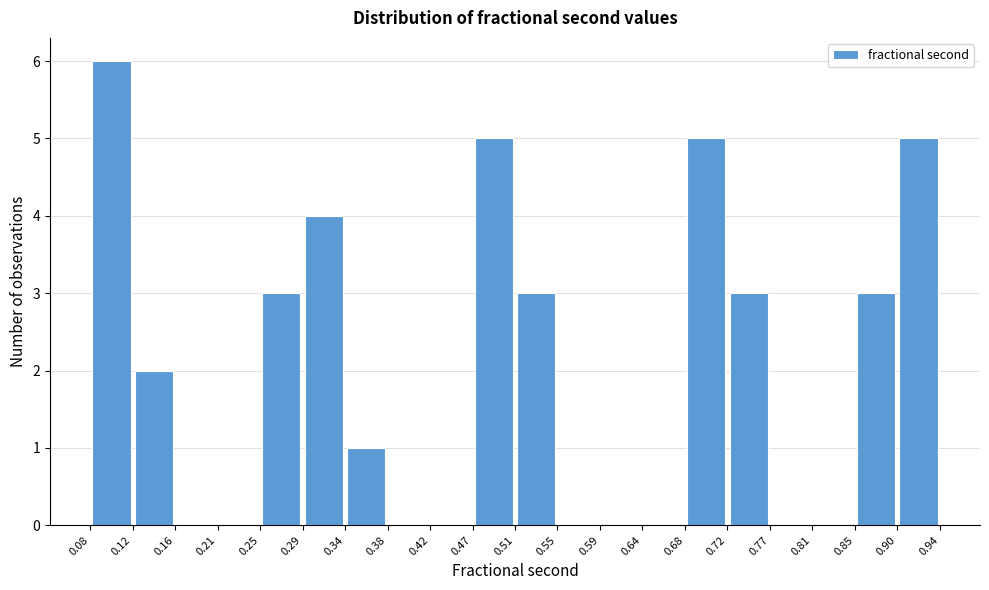

Reading left to right, list every bar in this chart as the range it spans on the x-axis followed by its height. The values are not printed on the chart, so give them approximately, as read against the axis.

0.08 to 0.12: 6
0.12 to 0.16: 2
0.16 to 0.21: 0
0.21 to 0.25: 0
0.25 to 0.29: 3
0.29 to 0.34: 4
0.34 to 0.38: 1
0.38 to 0.42: 0
0.42 to 0.47: 0
0.47 to 0.51: 5
0.51 to 0.55: 3
0.55 to 0.59: 0
0.59 to 0.64: 0
0.64 to 0.68: 0
0.68 to 0.72: 5
0.72 to 0.77: 3
0.77 to 0.81: 0
0.81 to 0.85: 0
0.85 to 0.90: 3
0.90 to 0.94: 5